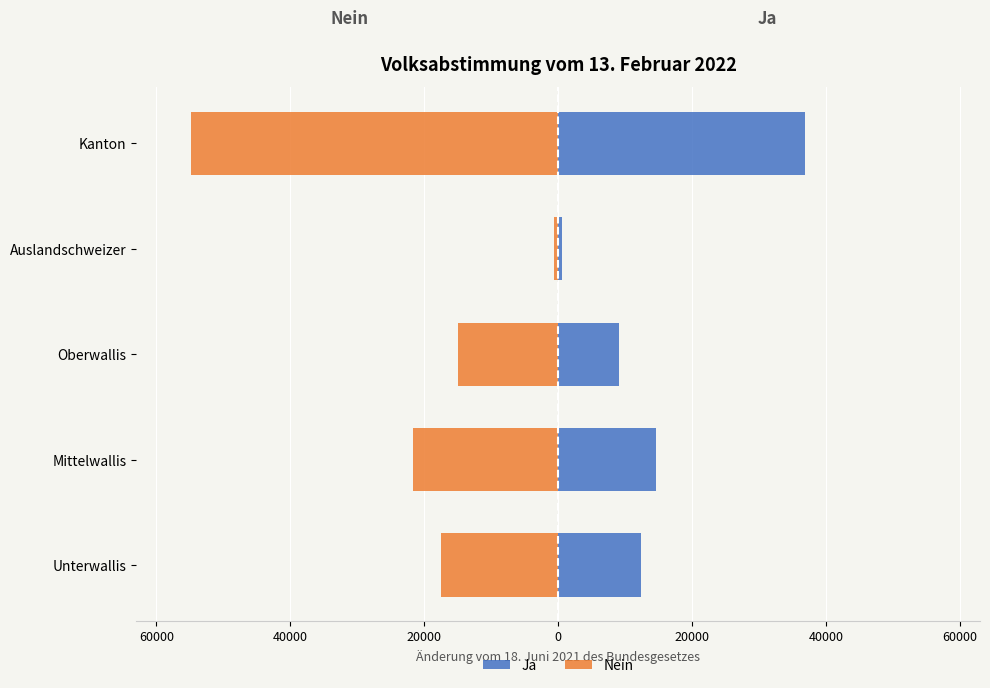

How many data points does each series have?

5